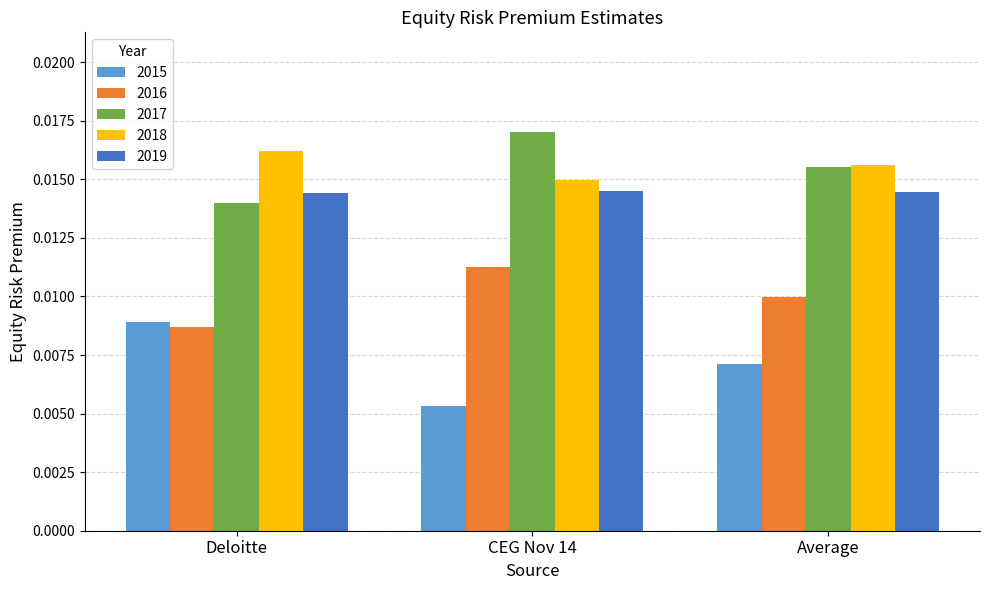

Rank the categories by 2016 value from highest to lowest.

CEG Nov 14, Average, Deloitte